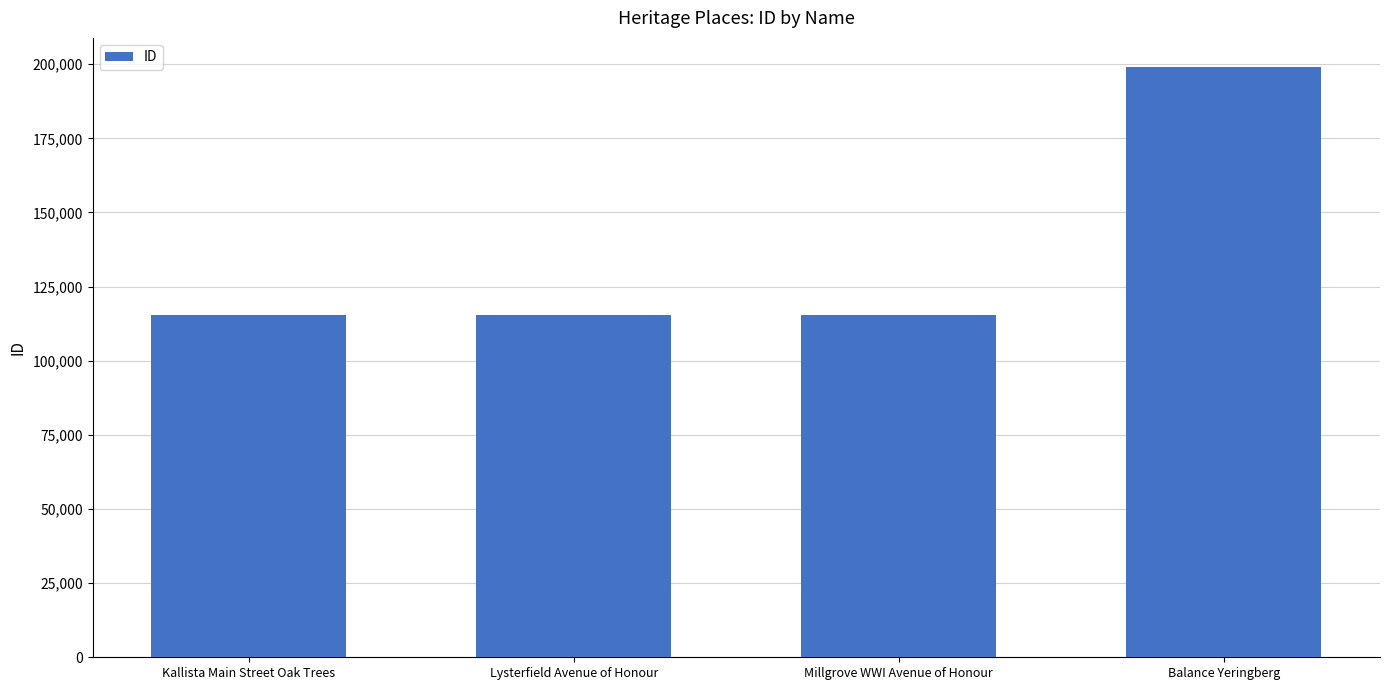

What is the label of the 1st bar from the right?

Balance Yeringberg